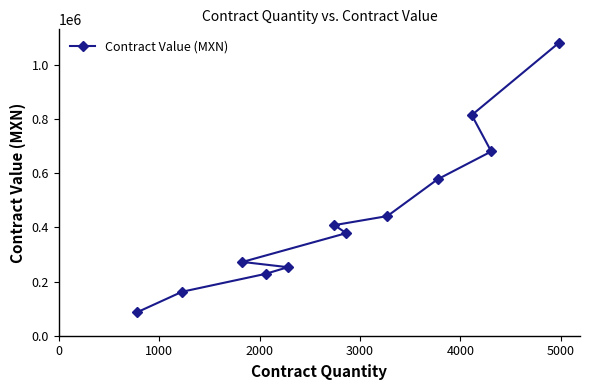

What is the value of the 8th point from the left?

441684.7